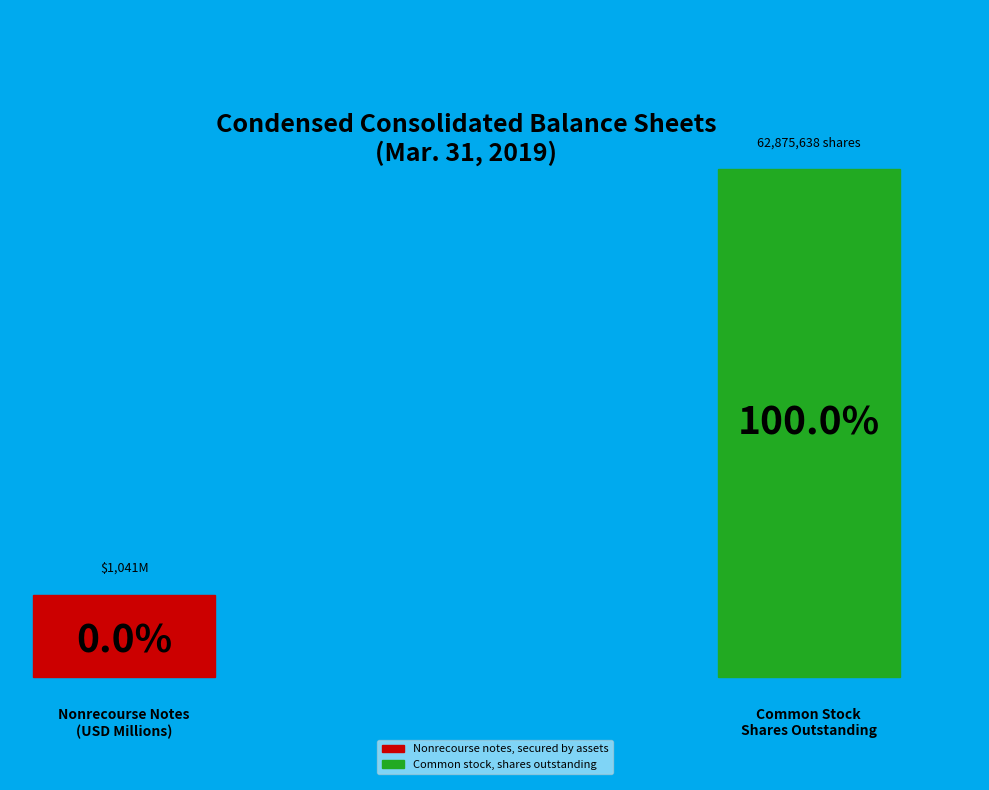

To the nearest percent, what is the difference between the largest and smallest slice percentages?

100%